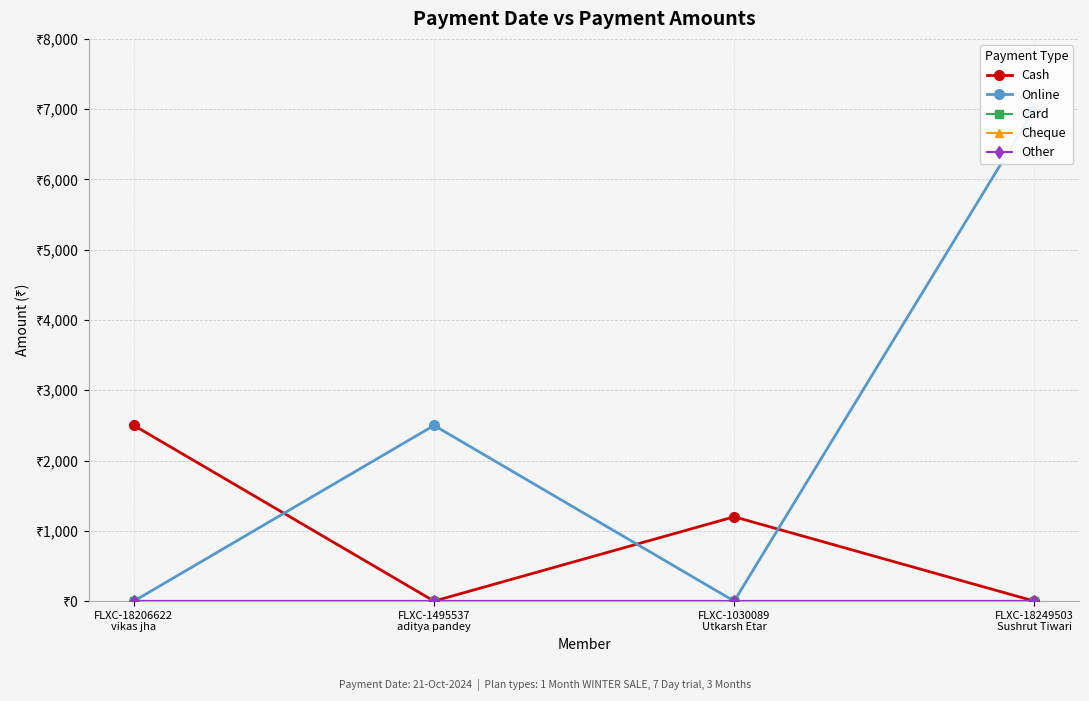

True or false: Cheque and Other cross at least once.

False